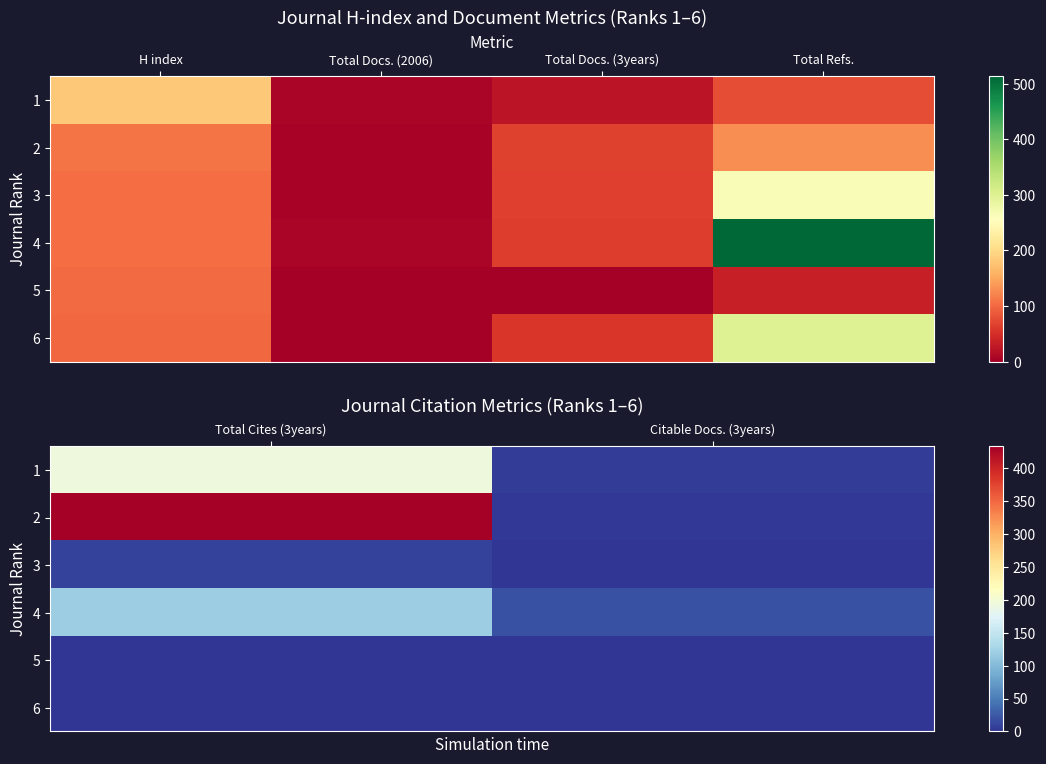

The value of 4 at Citable Docs. (3years) is 9. True or false?

False